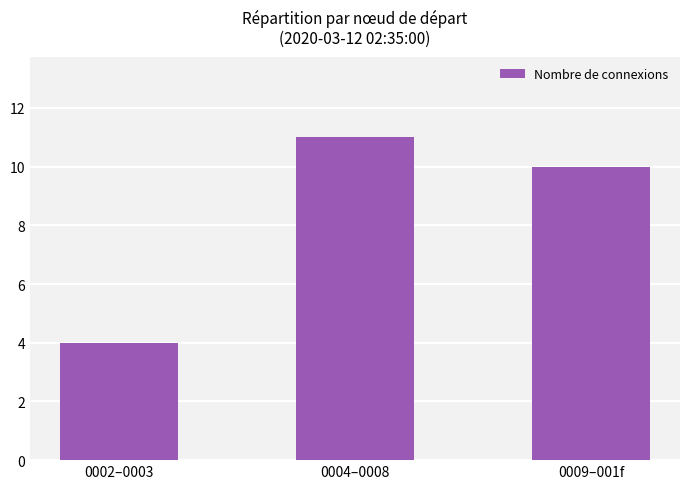

Rank the categories by value from lowest to highest.

0002–0003, 0009–001f, 0004–0008